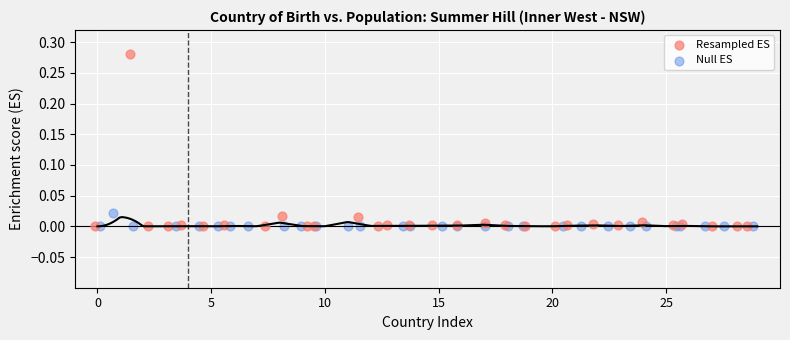

Which series reaches the maximum Y coordinate?

Resampled ES